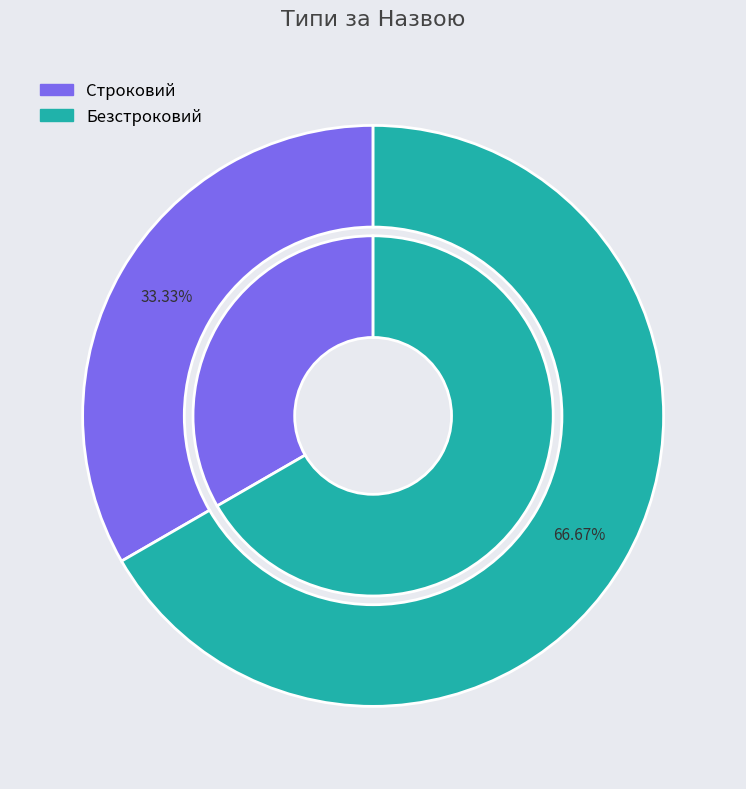

True or false: Безстроковий accounts for 73% of the total.

False